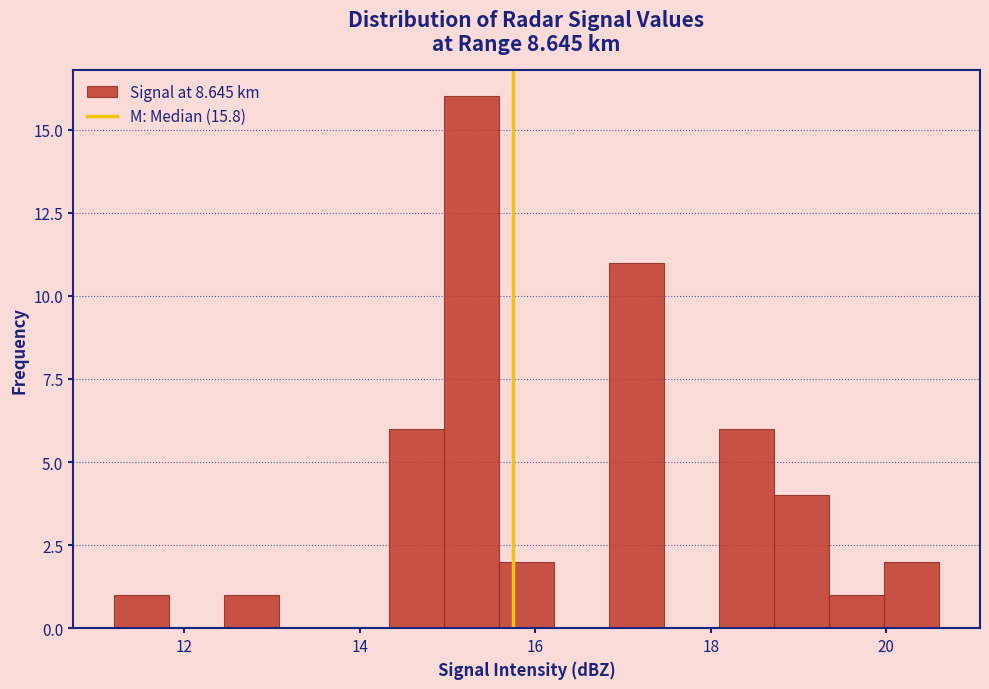

Around what value on the x-axis is the tallest bar? Give the approximate position of its centre, as read against the axis.

15.2